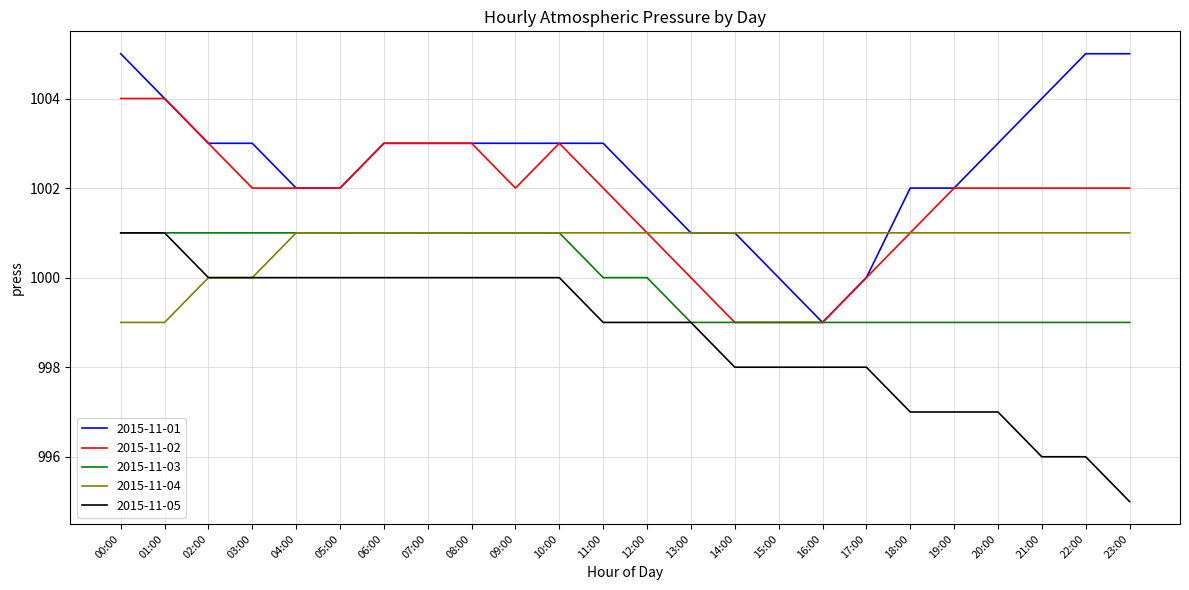

Between 08:00 and 15:00, which series saw the biggest shift?

2015-11-02